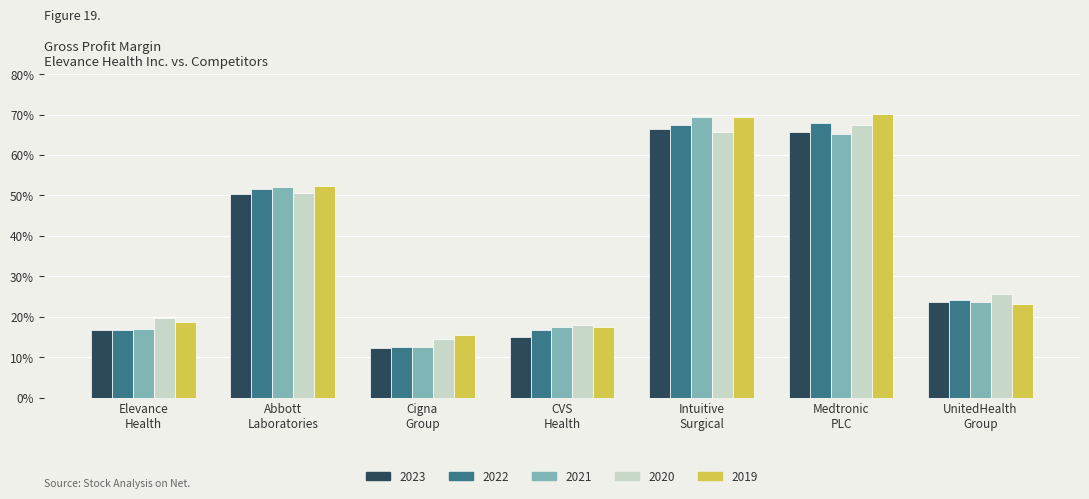

What are all the series names shown in the legend?

2023, 2022, 2021, 2020, 2019